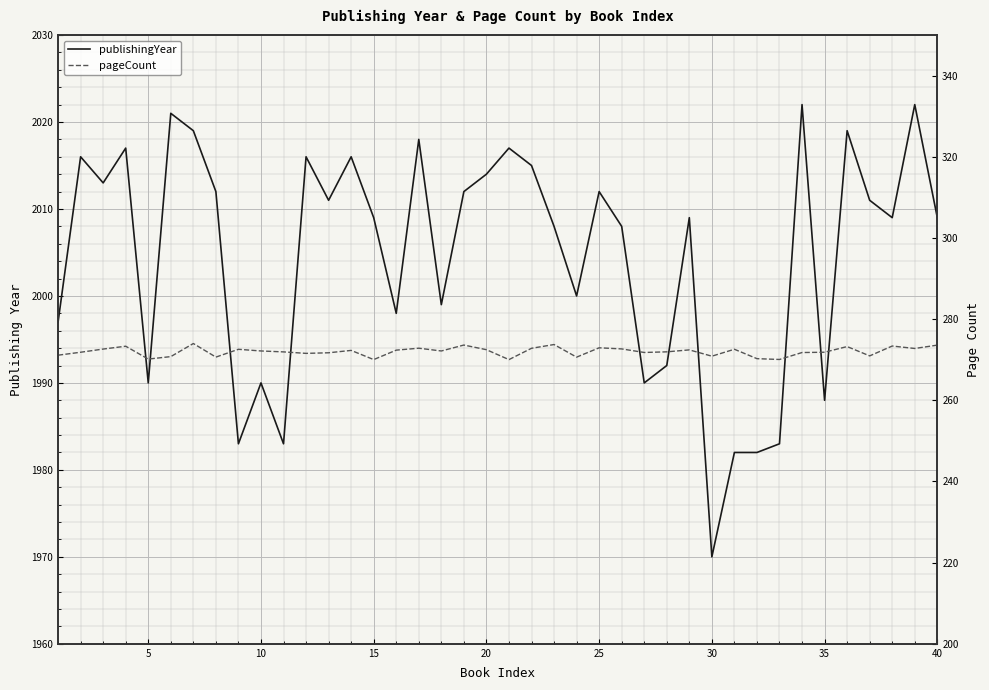

How many values in the pageCount series exceed 272?

21